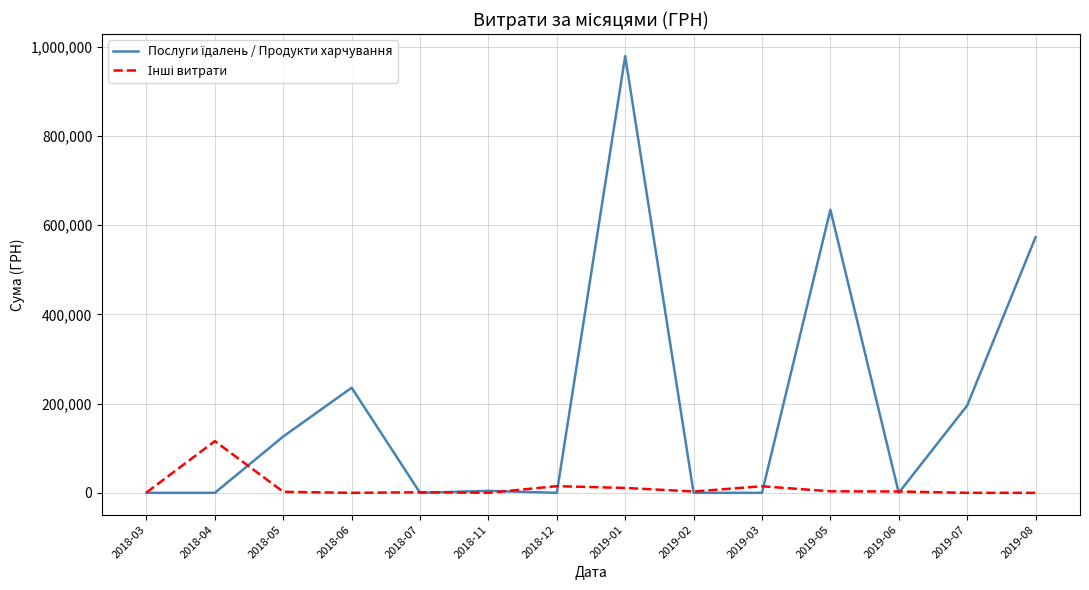

Count the number of categories in the chart.

14